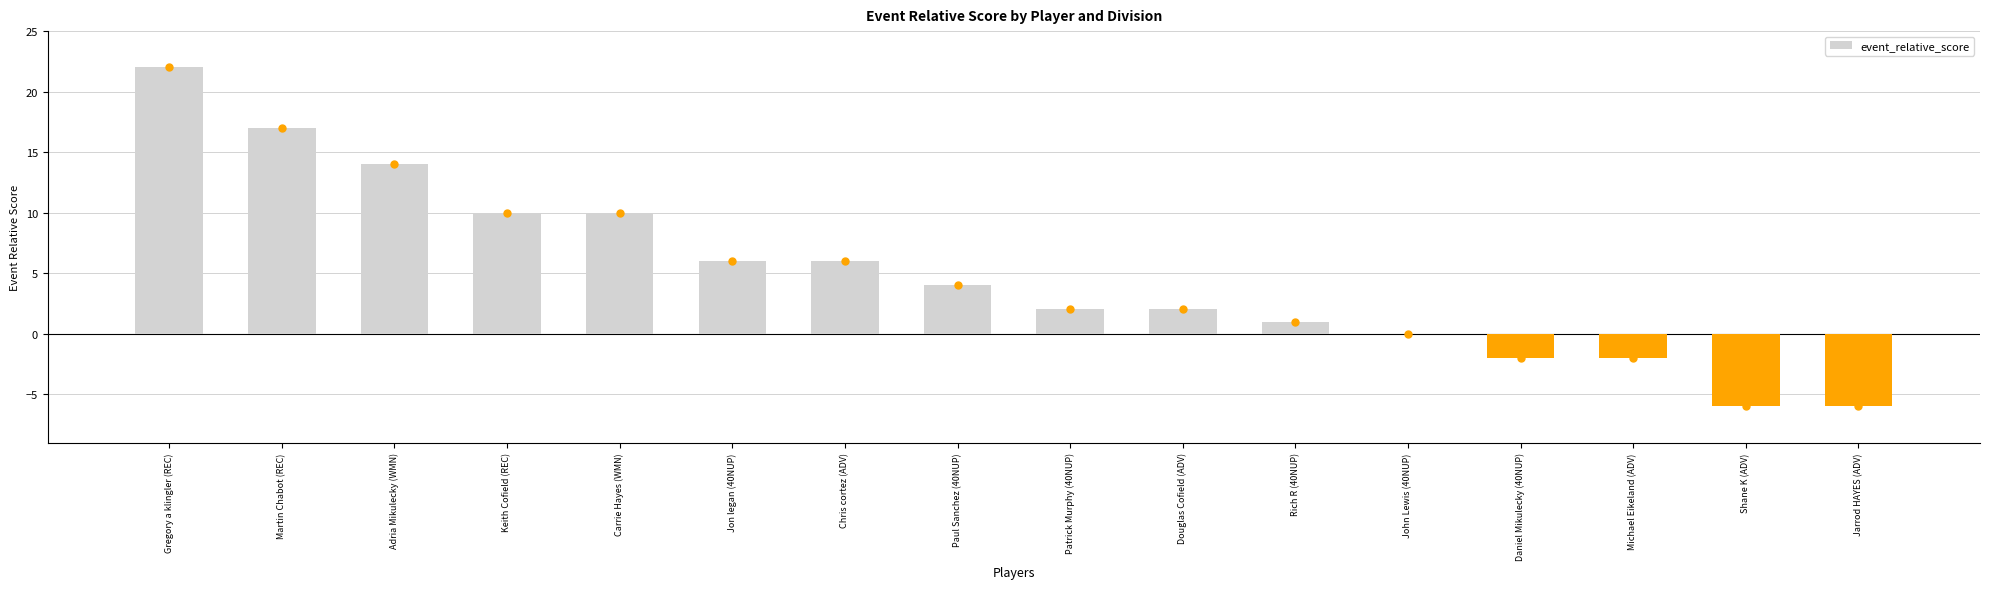

What is the approximate value at Douglas Cofield (ADV)?

2